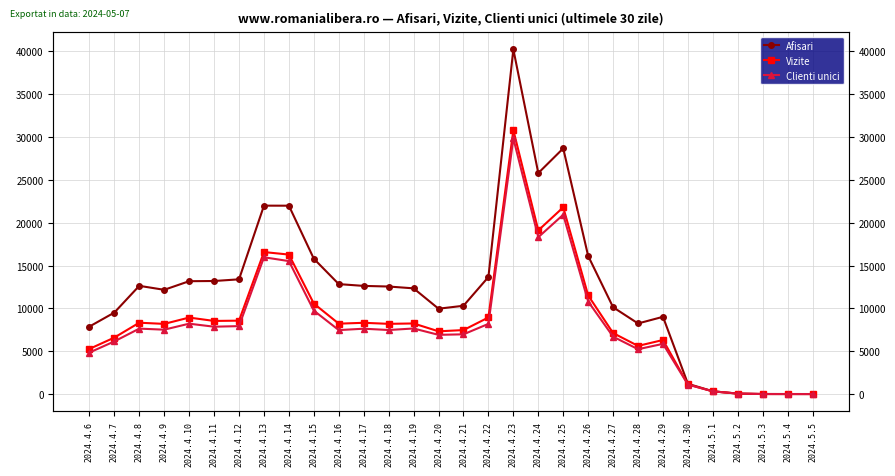

At which category does Clienti unici reach its first local peak?

2024.4.8